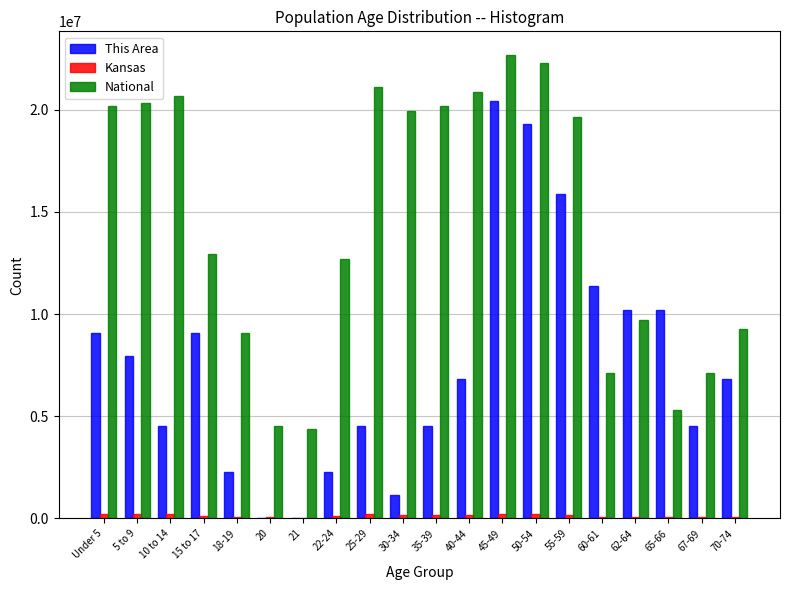

Which series changed the most between 21 and 40-44?

National